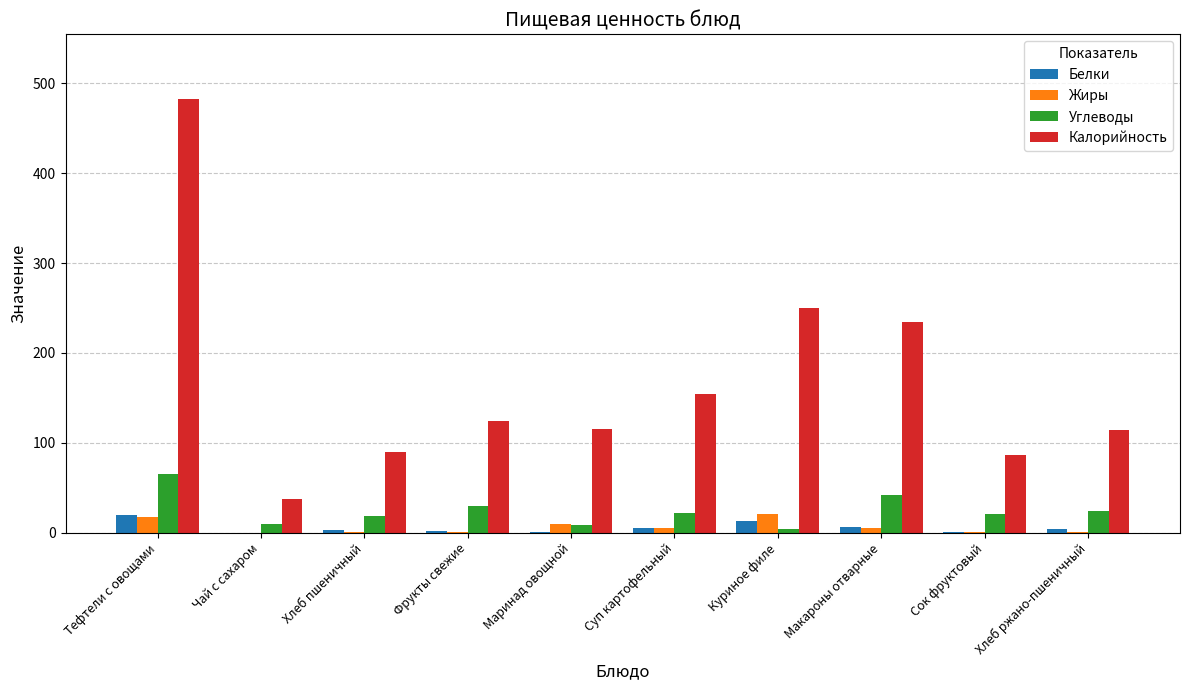

Are the bars horizontal?

No